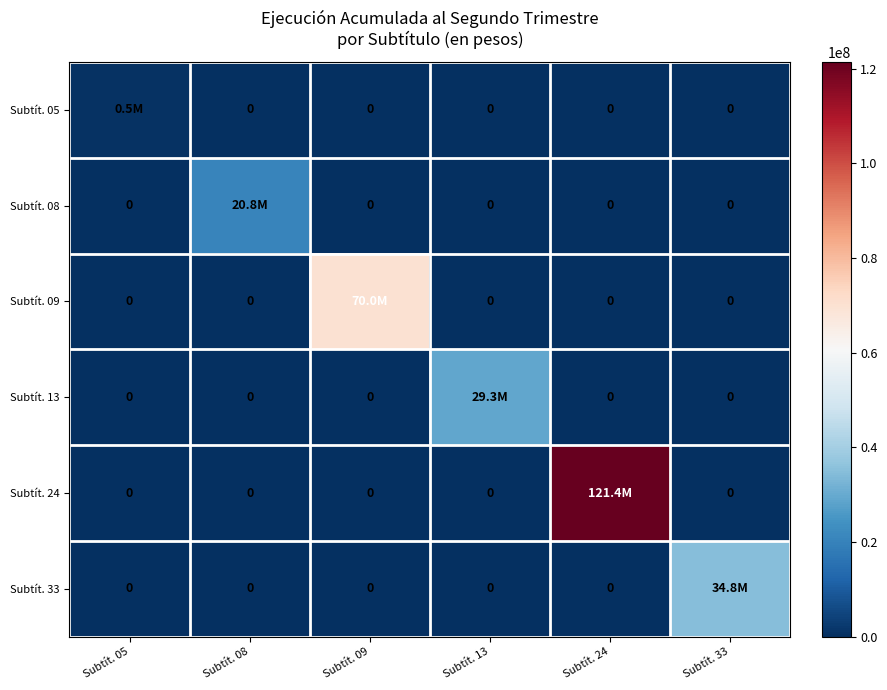

True or false: Subtít. 33 has a value of 17087395 at Subtít. 05.

False